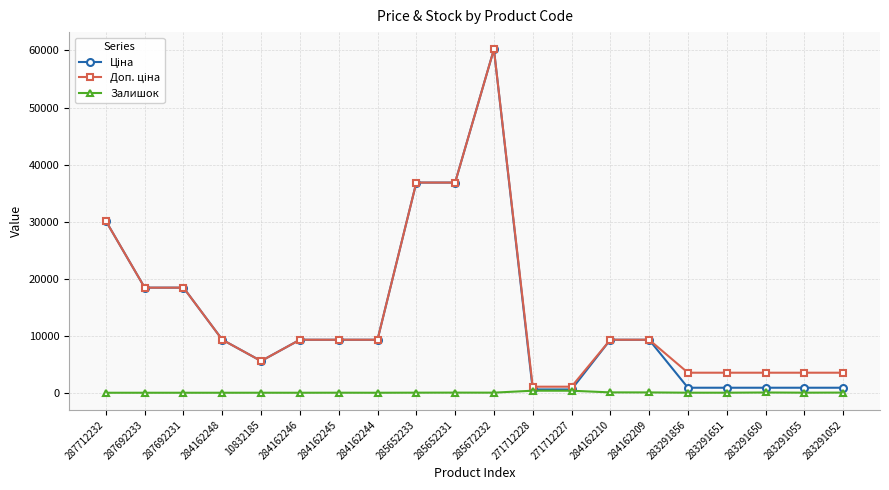

At which category does the chart reach its peak across all series?

285672232